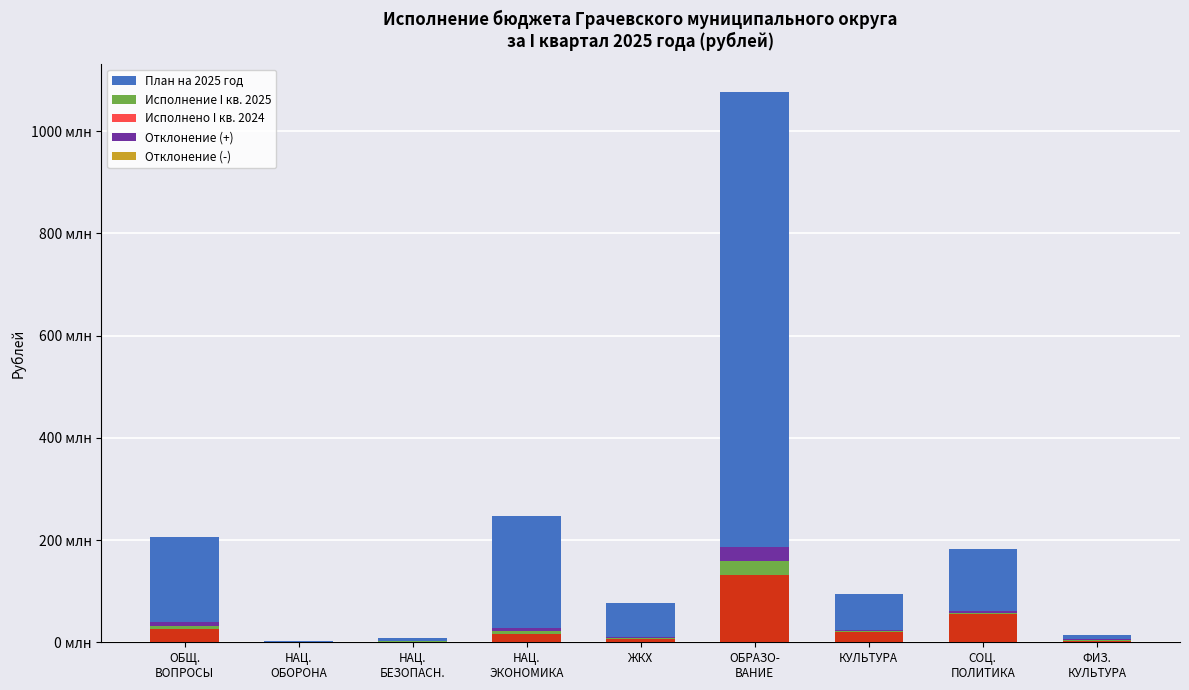

What is the difference between the maximum and minimum values in the Исполнено I кв. 2024 series?

130493674.6